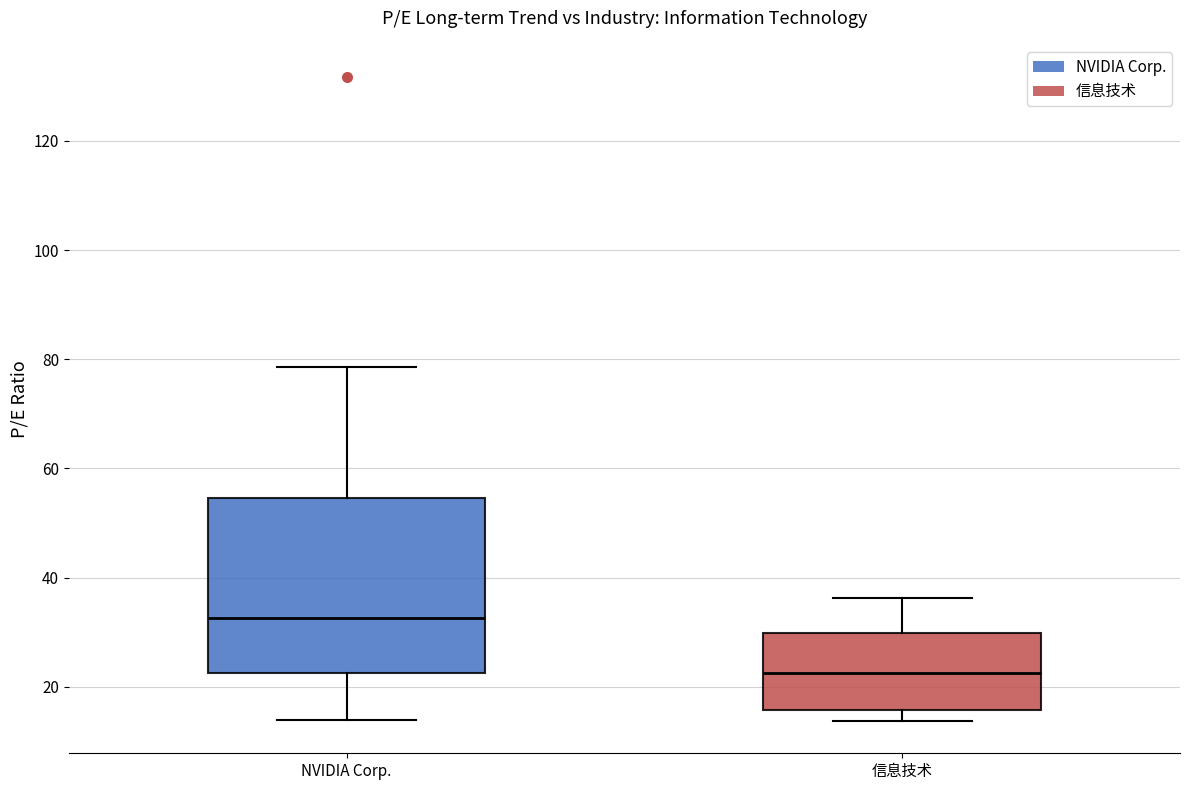

Where is the lower edge of the box for NVIDIA Corp. on the y-axis? The values are not printed on the chart, so give them approximately, as read against the axis.

22